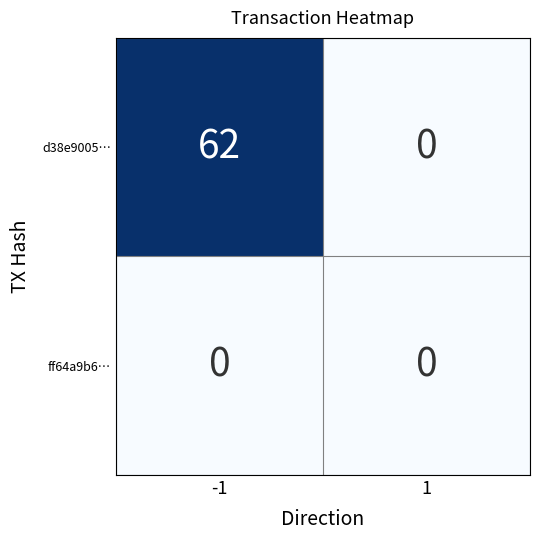

Reading right to left, list all the values displayed in this chart.

d38e9005…: 0	62
ff64a9b6…: 0	0